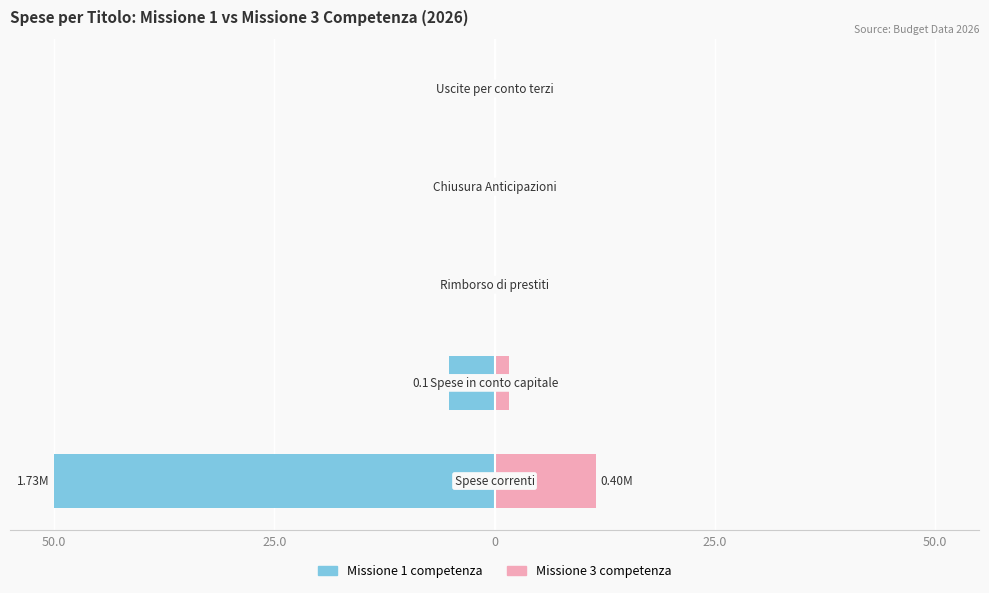

What is the difference between the second highest and minimum values in the Missione 1 competenza series?

50.0